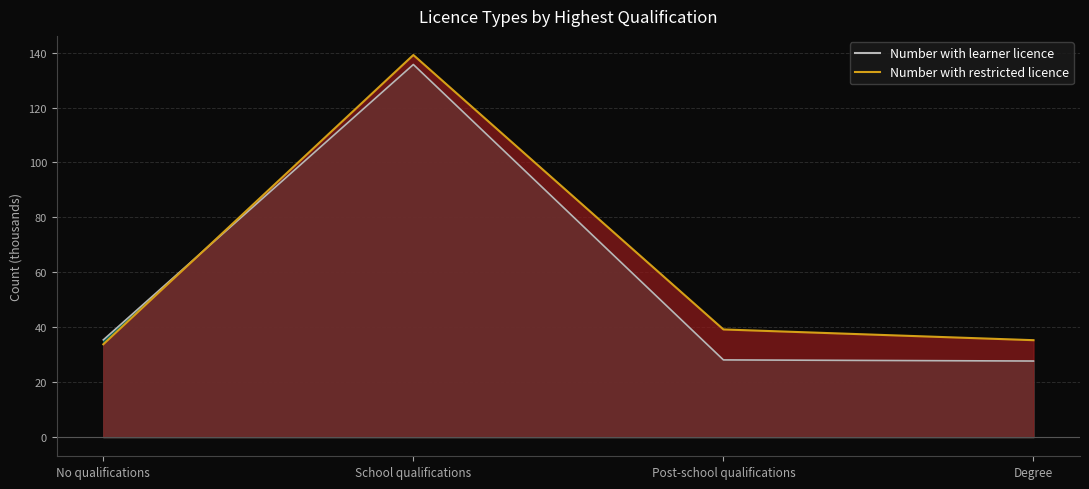

True or false: Number with restricted licence and Number with learner licence intersect in this chart.

True